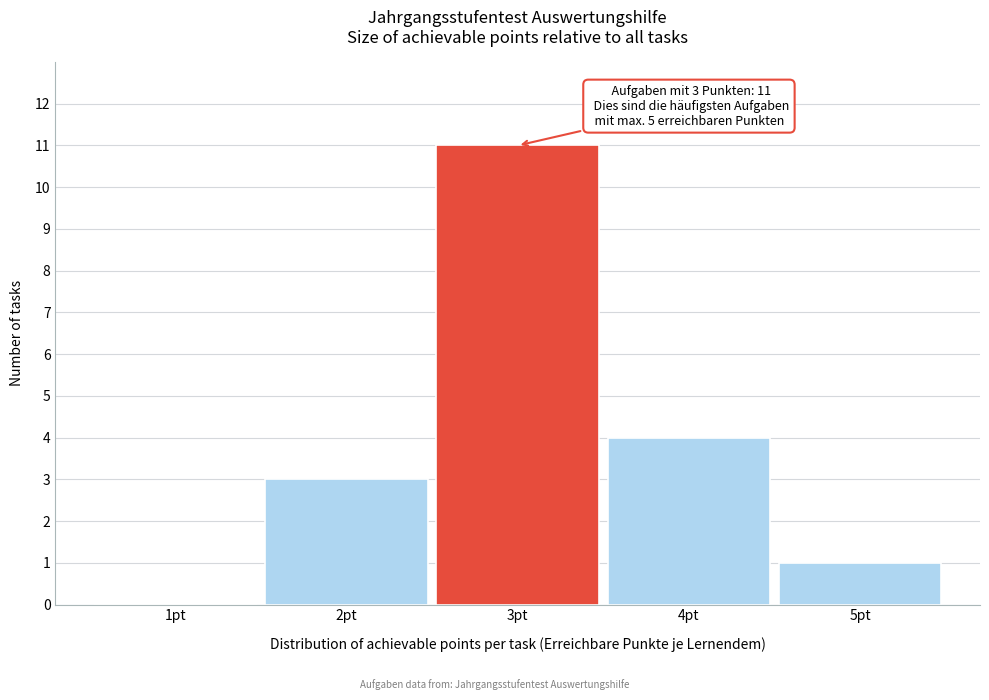

Reading left to right, transcribe all the data shown in this chart.

1pt=0	2pt=3	3pt=11	4pt=4	5pt=1